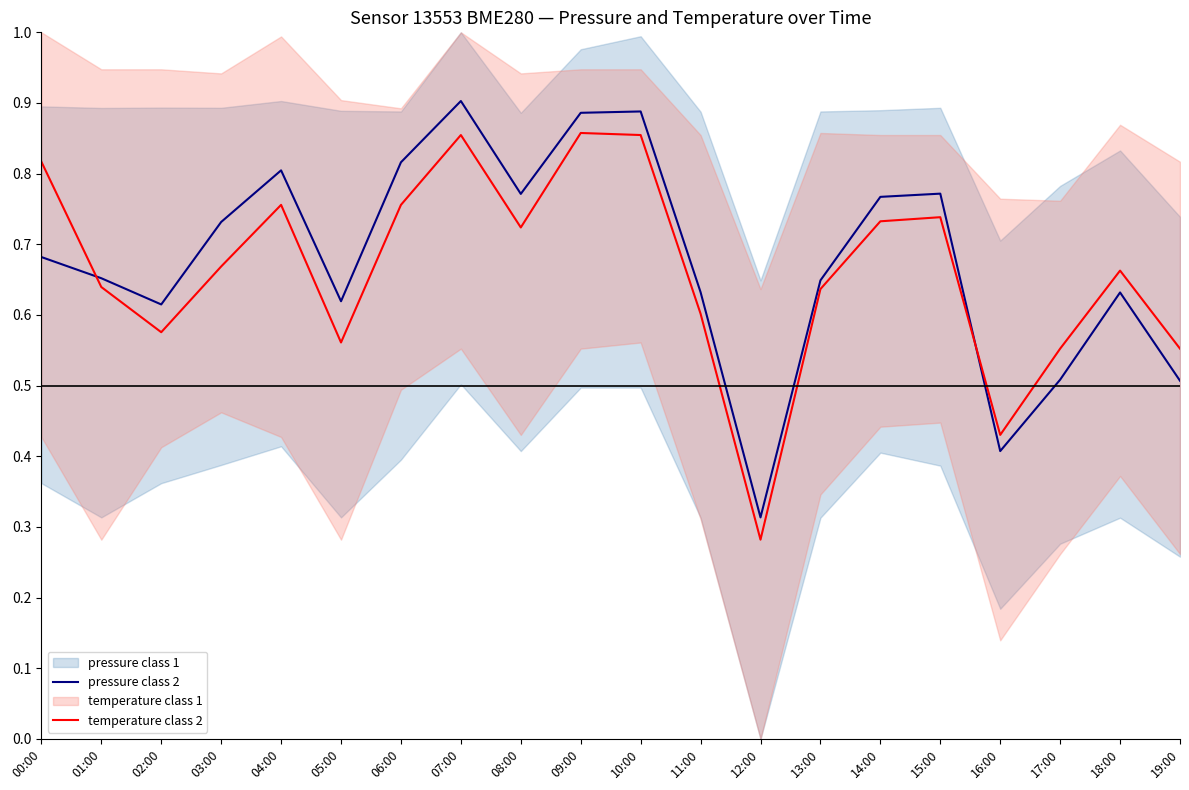

Which series has the largest range (max minus min)?

pressure class 2